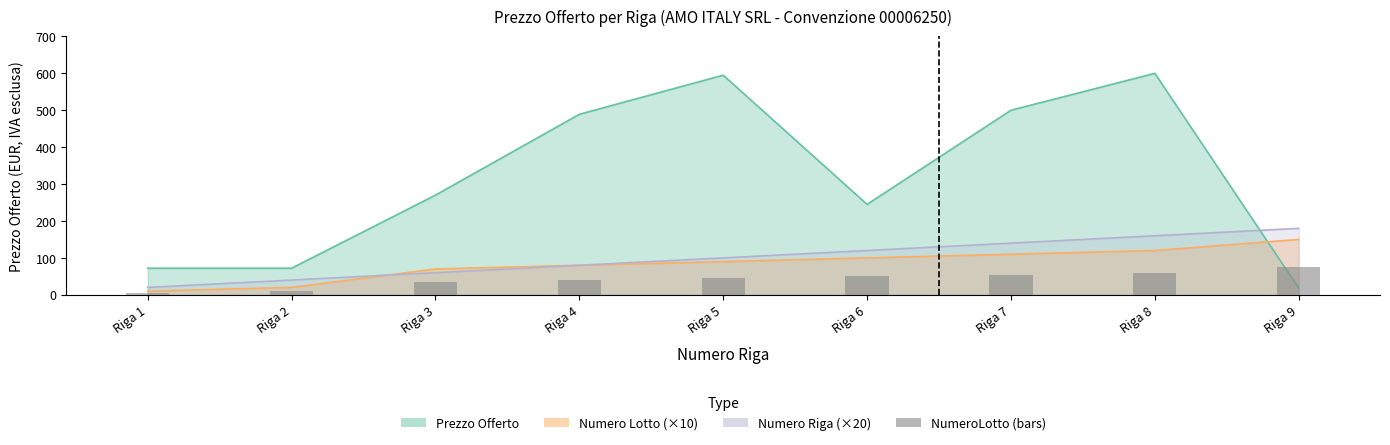

Which category has the lowest value across all series?

Riga 1